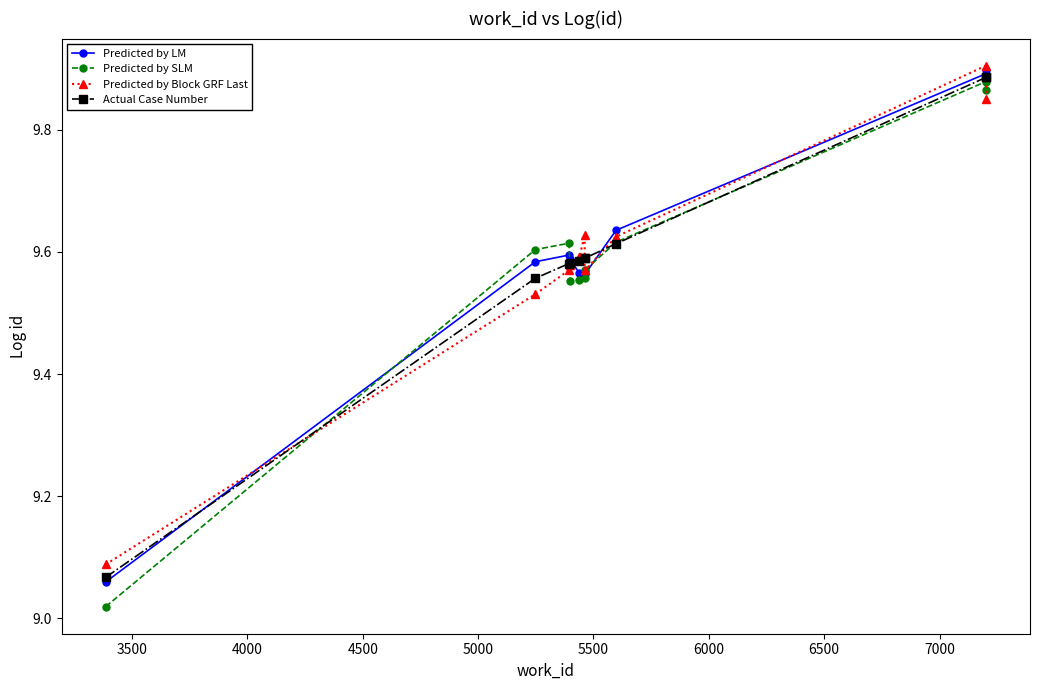

What are all the series names shown in the legend?

Predicted by LM, Predicted by SLM, Predicted by Block GRF Last, Actual Case Number